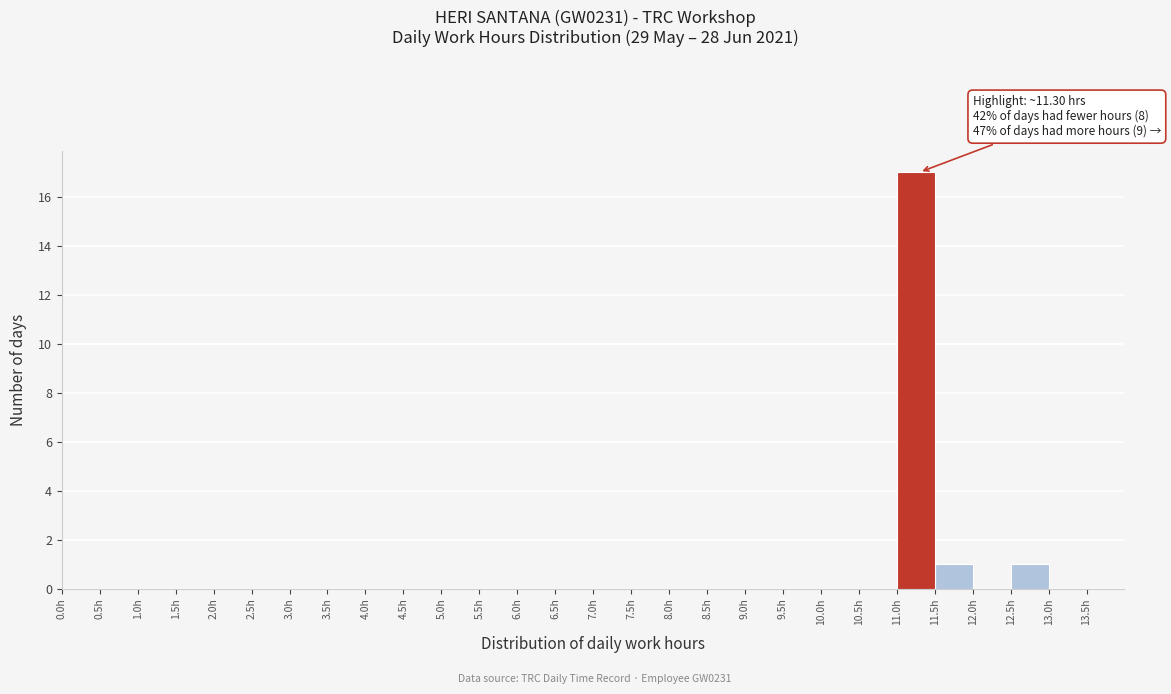

Which range on the x-axis has the tallest bar?

11.0 to 11.5